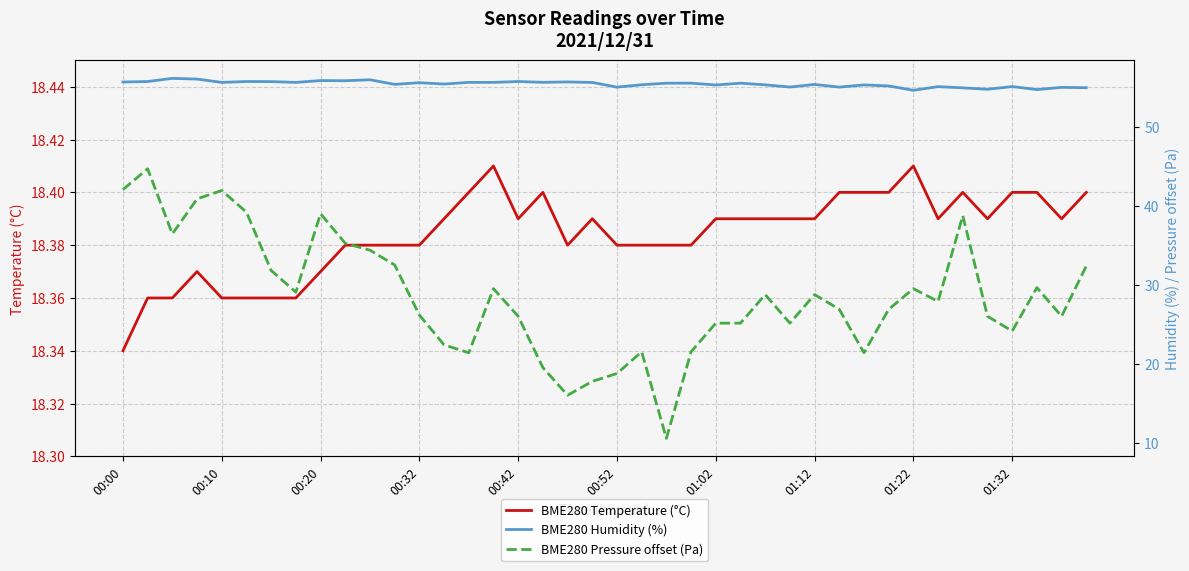

What is the difference between the highest and lowest values at 26?

37.0